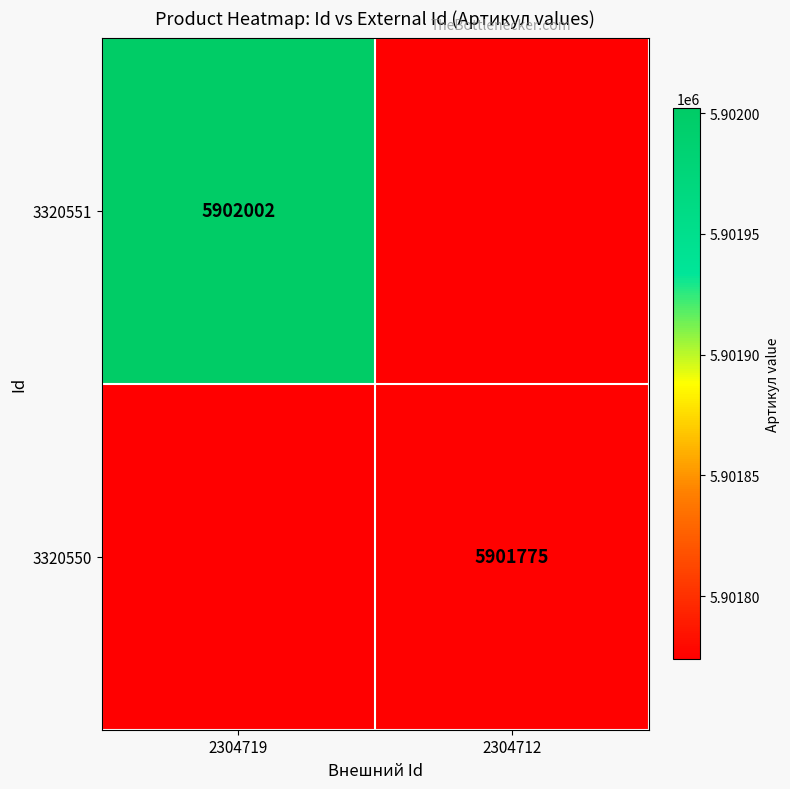

The 3320550 series shows 5901775 at 2304712. True or false?

True